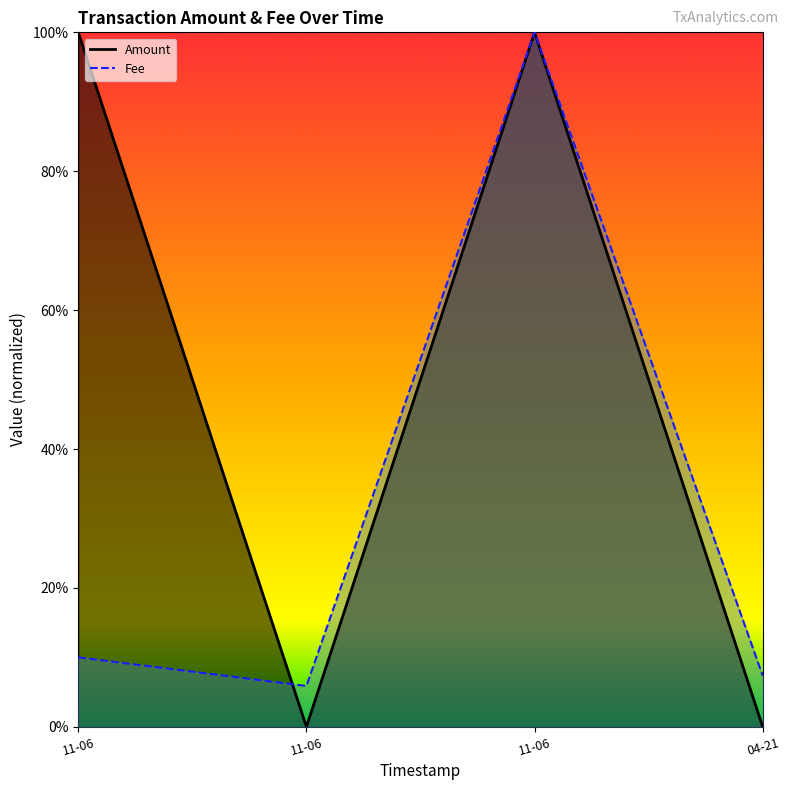

The value at 04-21 is 0.1. True or false?

True